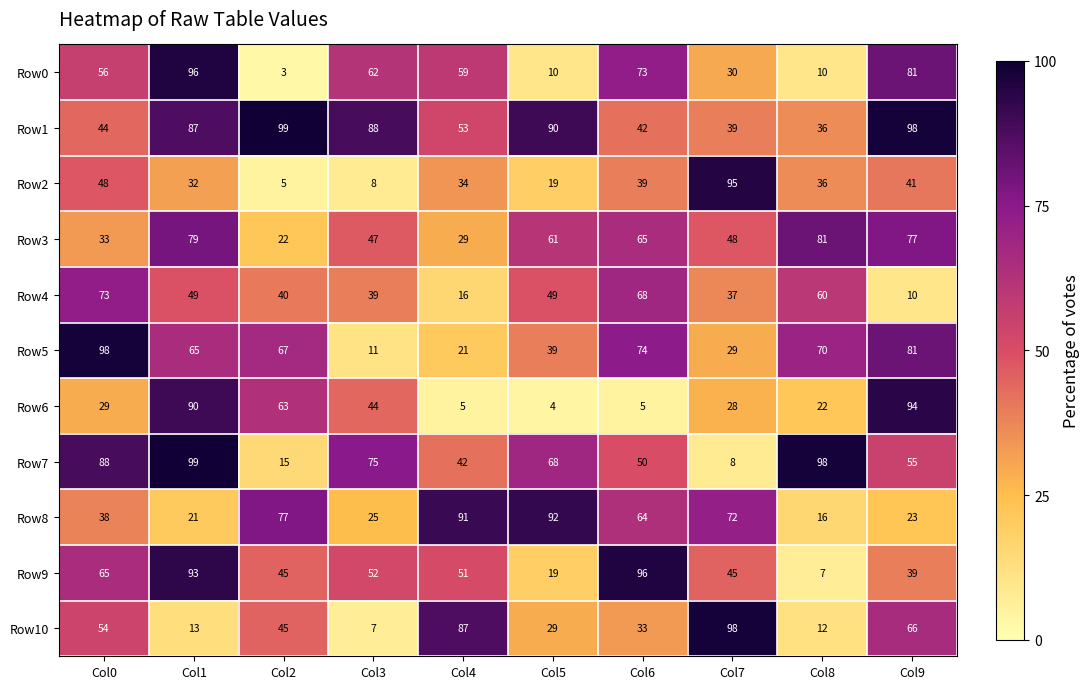

What is the total value across all series at Col5?

480